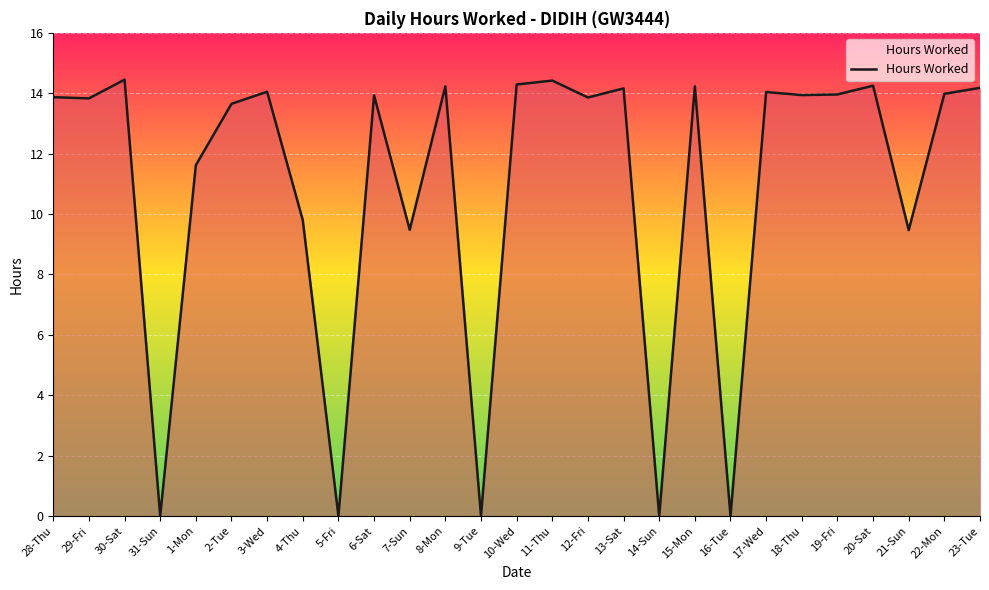

What position from the left is 20-Sat?

24